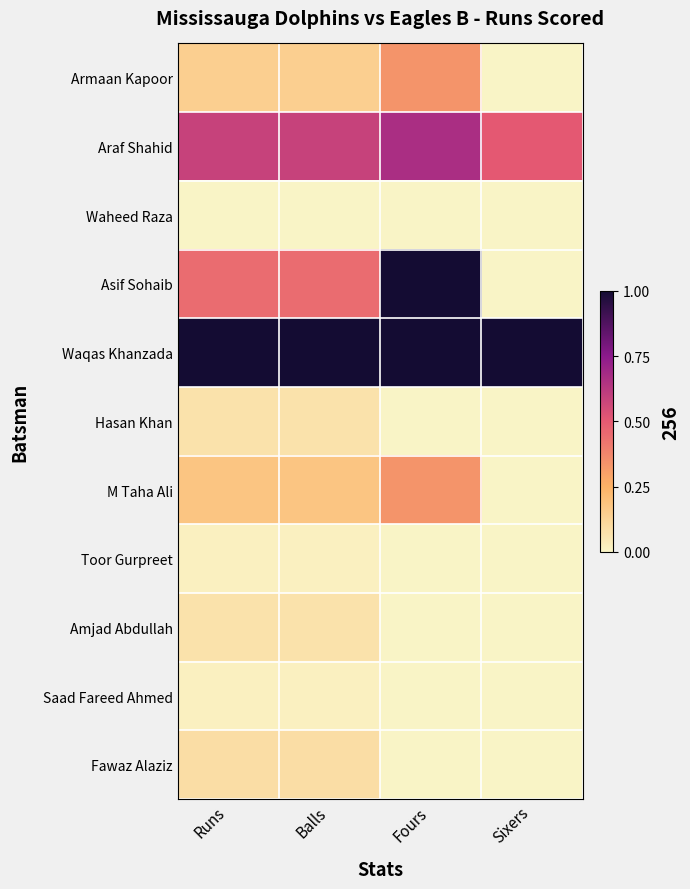

What is the spread (max minus min) of values at Balls?

1.0